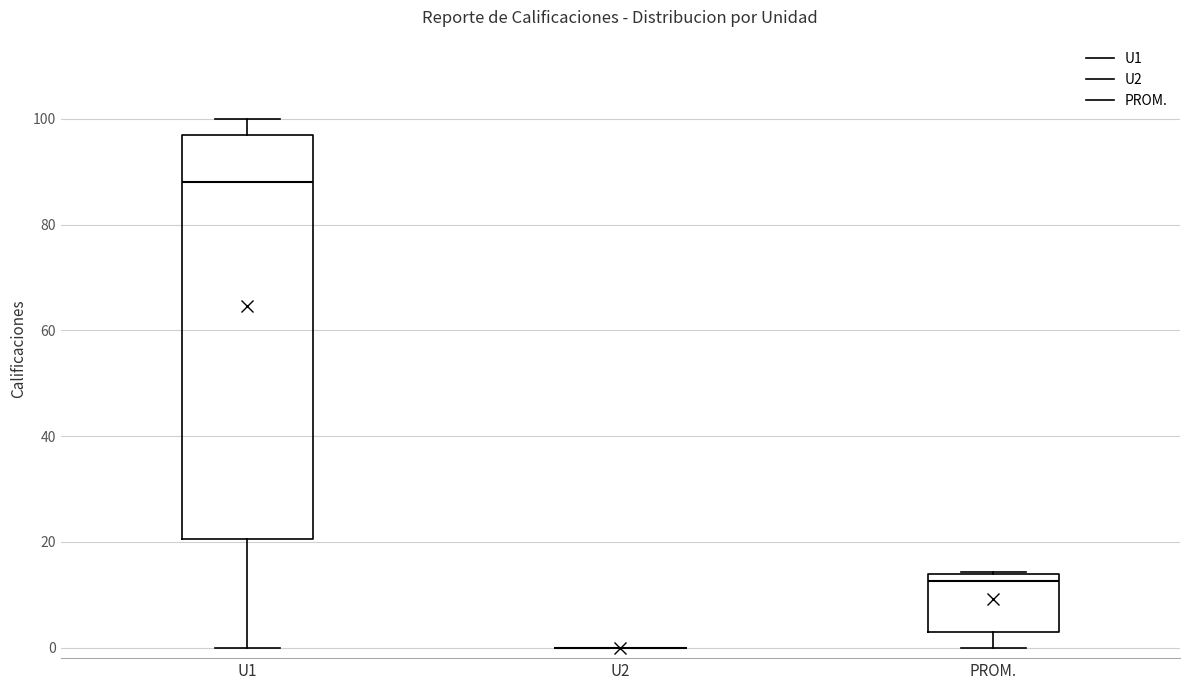

Reading left to right, transcribe this box plot: for each box, give where its median line is, the range the box spans, and where its two whiskers end, as read against the y-axis. The values are not printed on the chart, so give them approximately, as read against the axis.

U1: median 88, box 20 to 98, whiskers 0 to 100
U2: box collapsed to a line at 0, whiskers 0 to 0
PROM.: median 12, box 2 to 14, whiskers 0 to 14